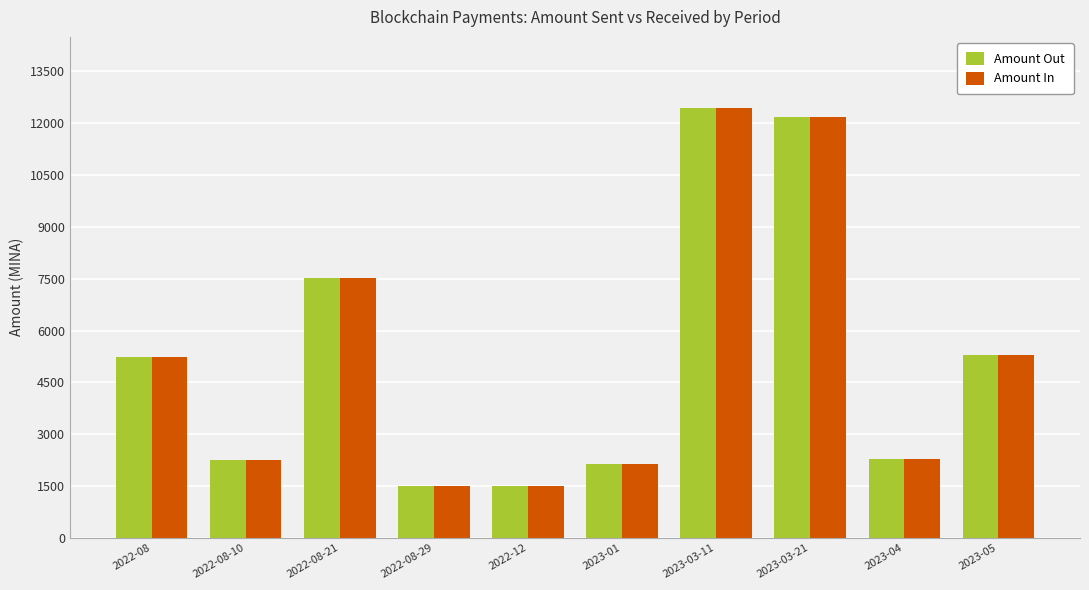

What position from the left is 2022-08-21?

3